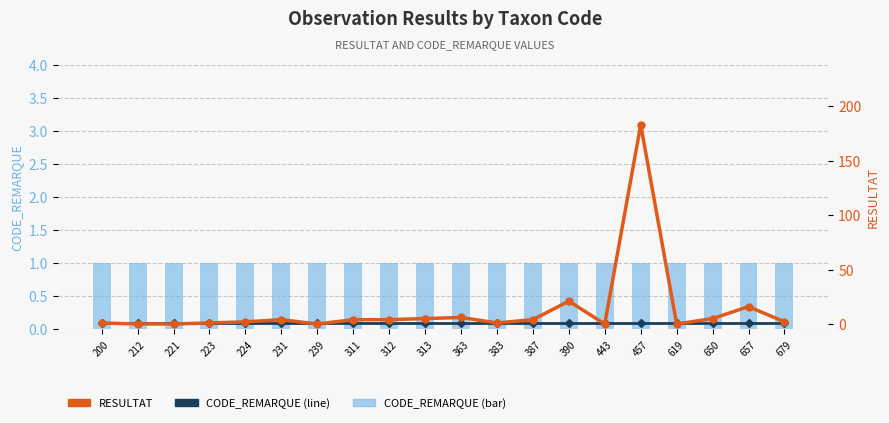

Is it true that CODE_REMARQUE (line) equals 2 at 312?

False